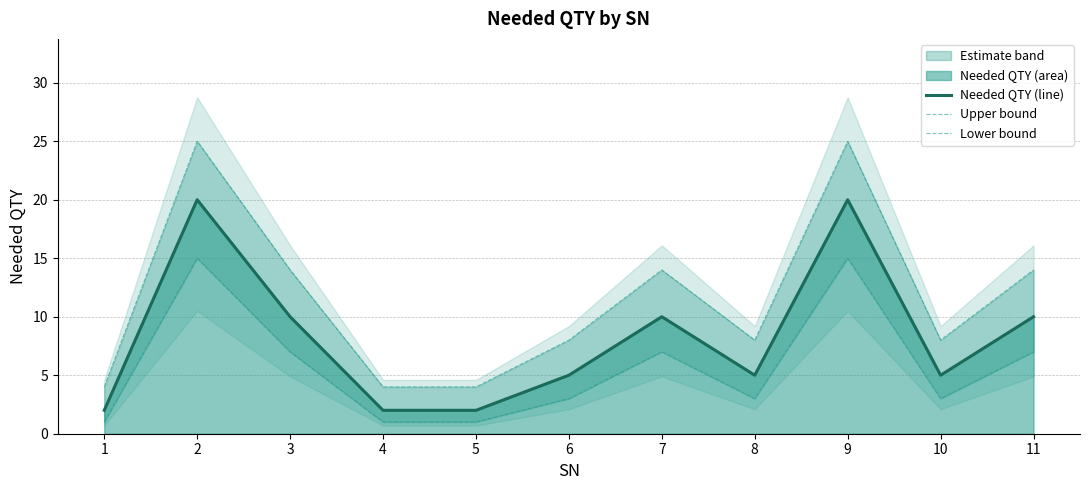

The Needed QTY (line) series shows 14 at 11. True or false?

False